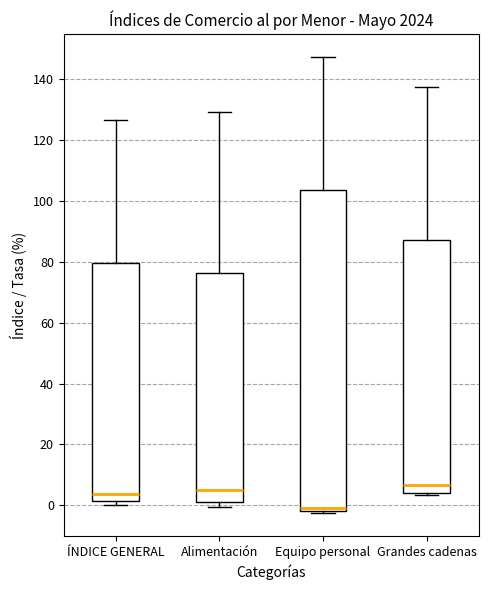

Which box has the lowest median line?

Equipo personal